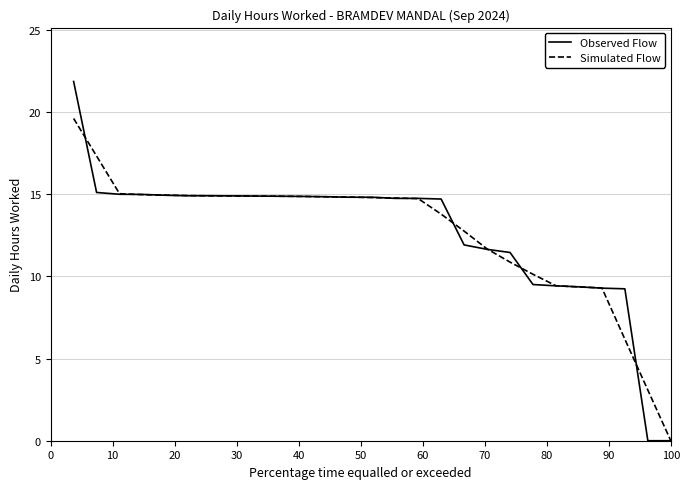

What is the maximum value for Observed Flow?

21.9